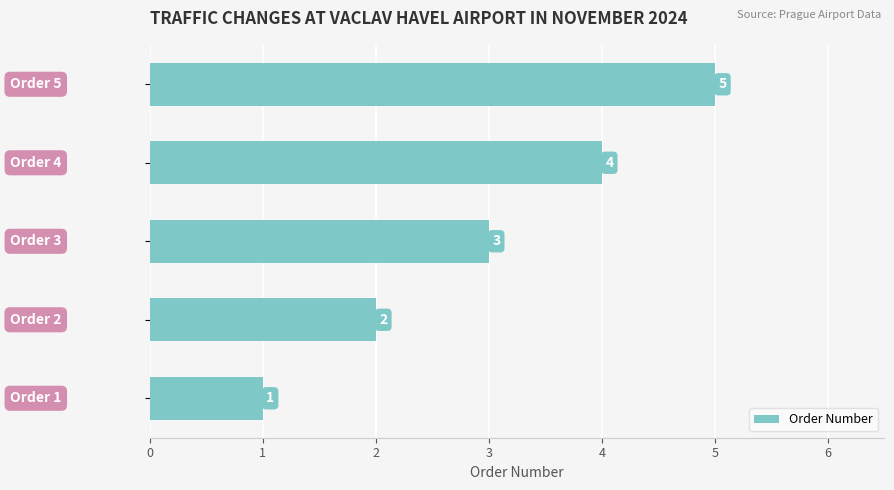

What is the difference between the maximum and minimum values?

4